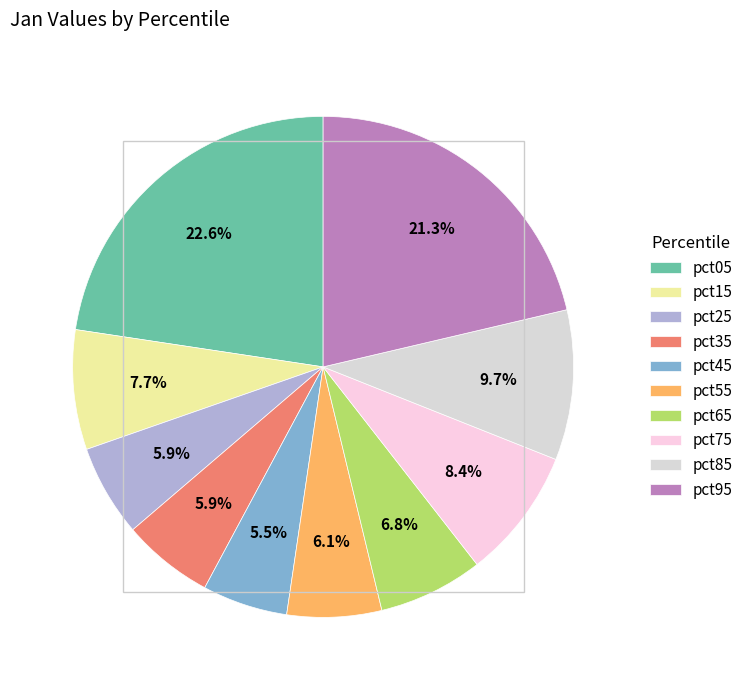

Is there a majority slice in this chart?

No